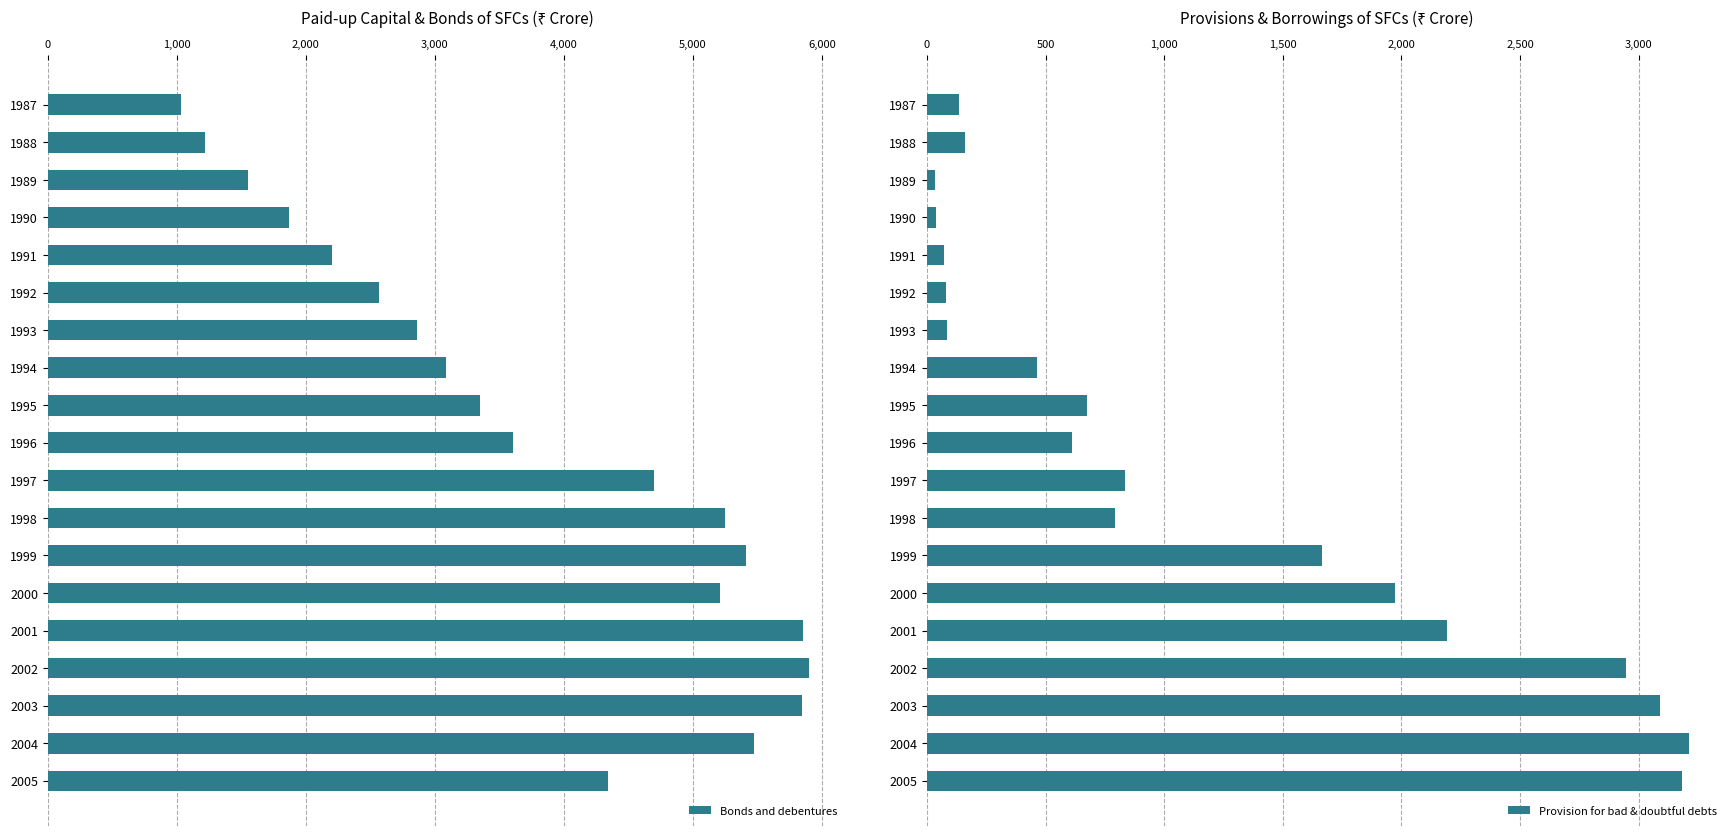

How many data points does each series have?

19